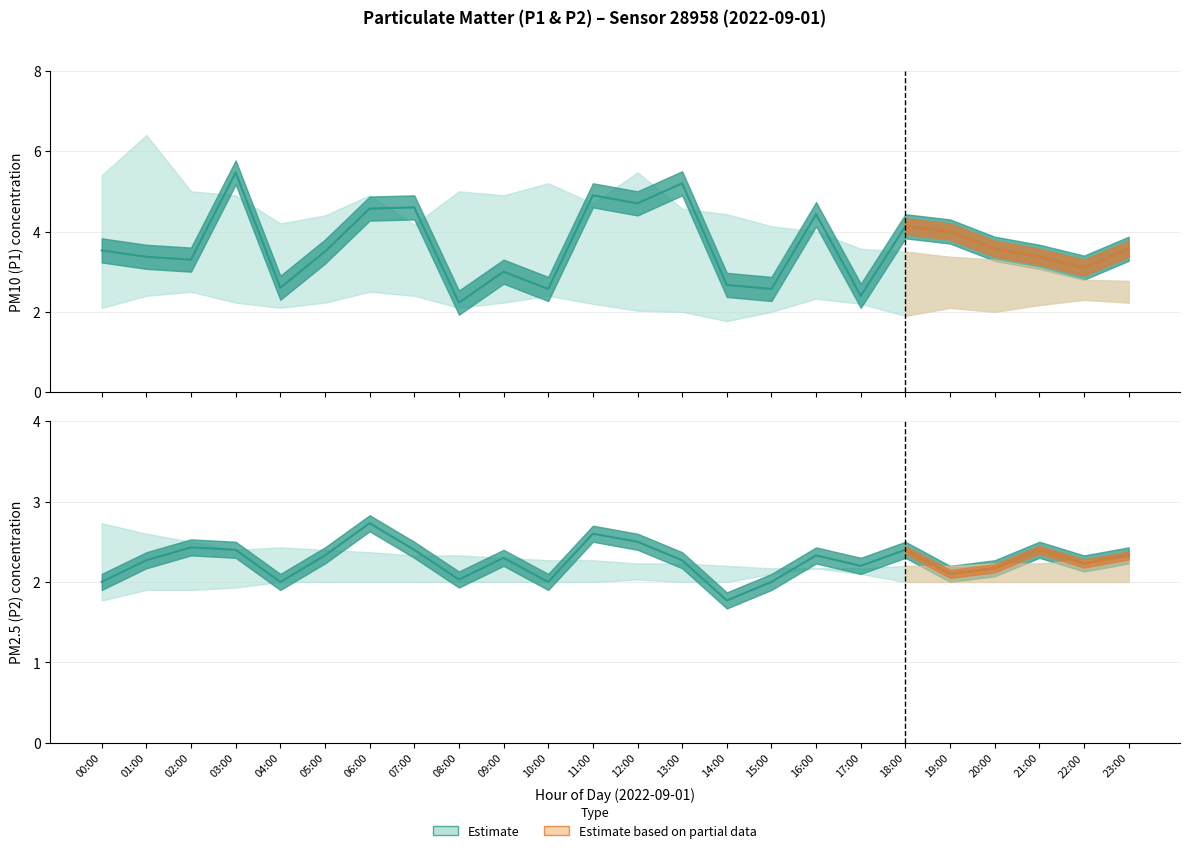

At which category does the chart reach its peak across all series?

03:00